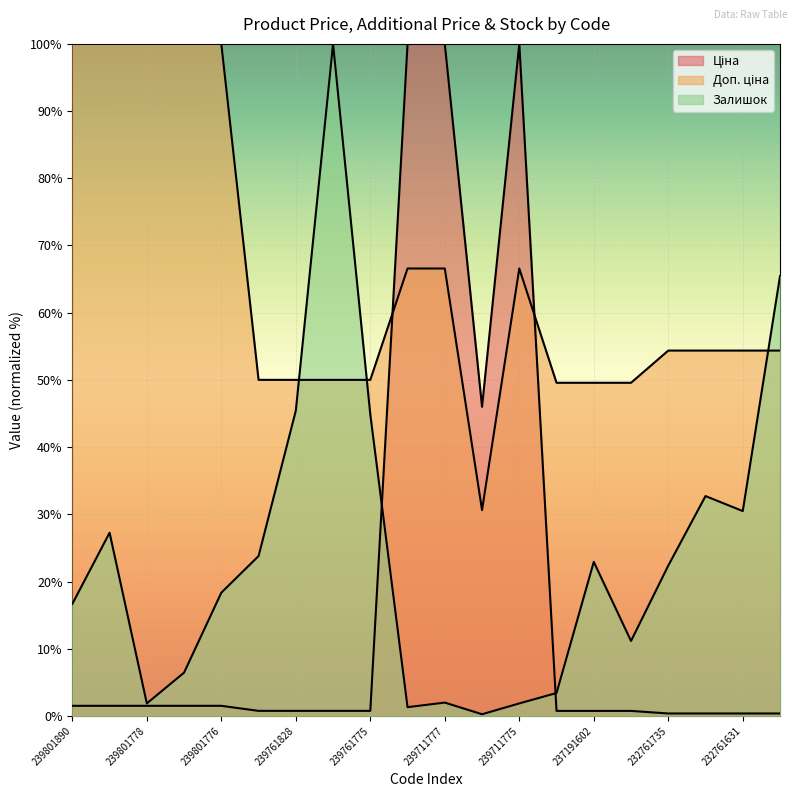

Which series has the widest spread of values?

Залишок